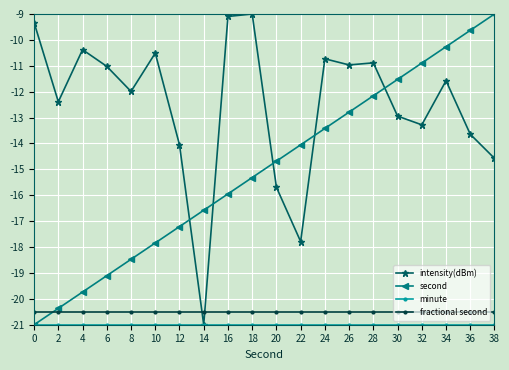

What is the greatest value displayed?

-9.0